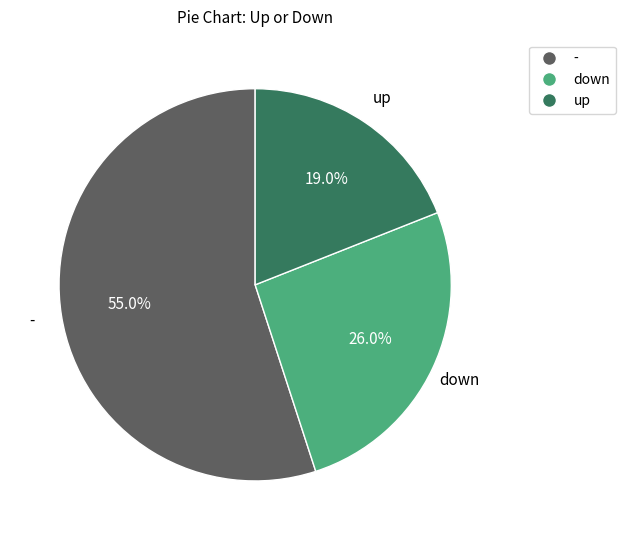

Rank the categories by value from highest to lowest.

-, down, up